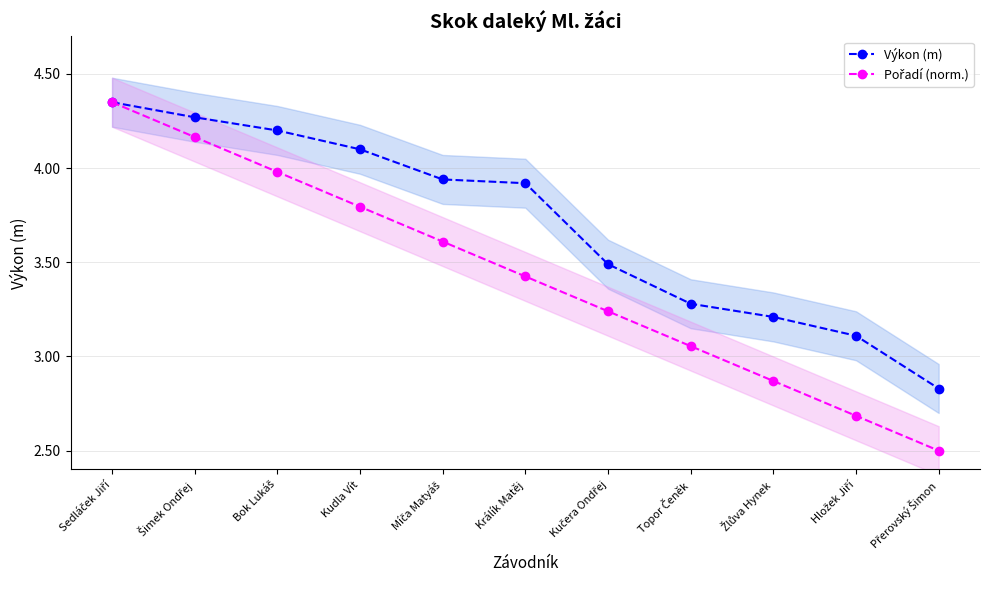

What is the minimum value shown in the chart?

2.5